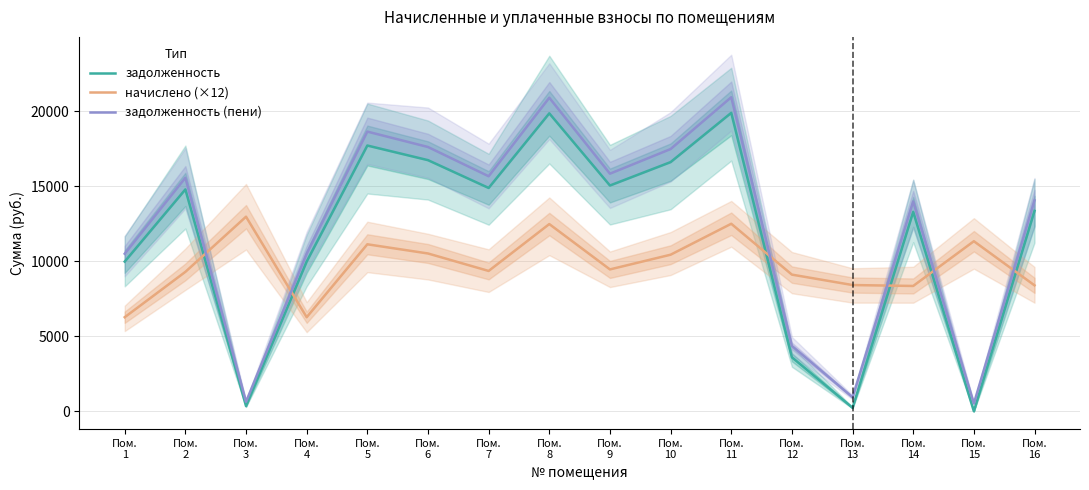

At Пом.
7, list the series in order from smallest to largest.

начислено (×12), задолженность, задолженность (пени)